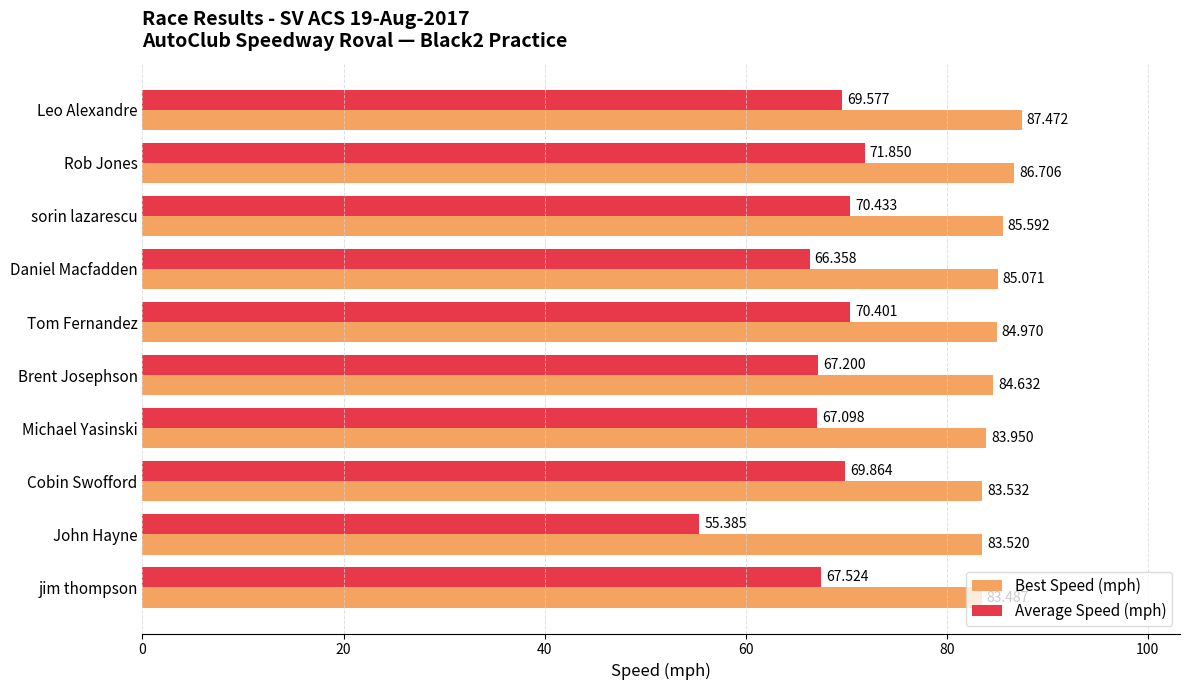

At which category is the sum across all series the highest?

Rob Jones